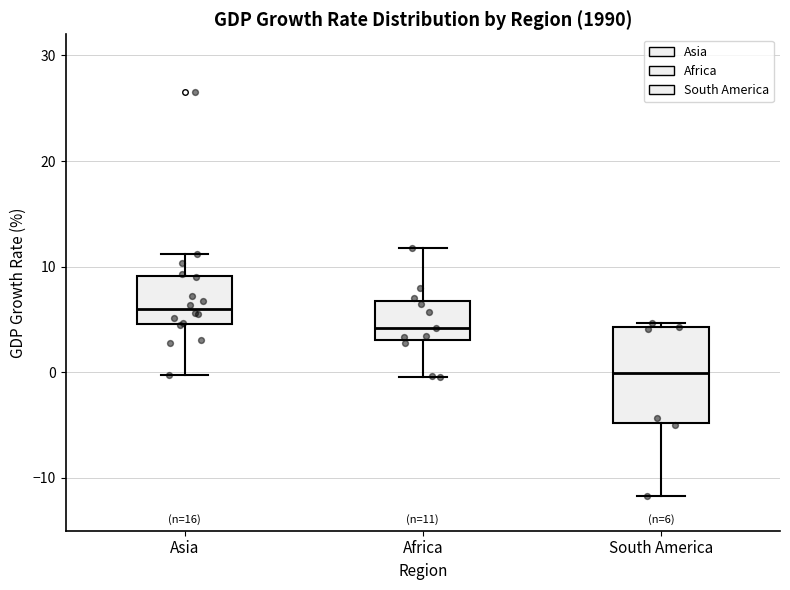

Which box is the tallest, from its lower edge to its upper edge?

South America